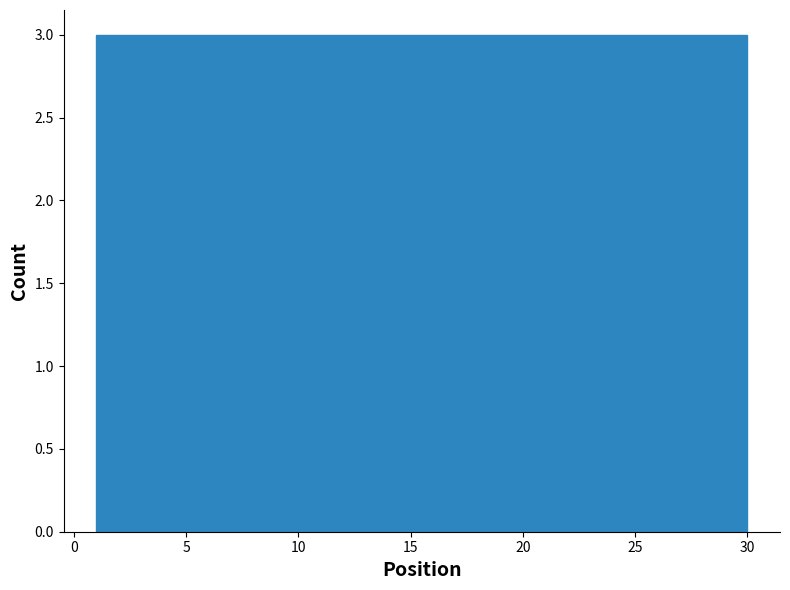

Reading left to right, transcribe this chart: for each bar, give the range it covers on the x-axis and its height. Neither the bar edges nor the heights are printed on the chart, so give them approximately, as read against the axes.

1.0 to 3.9: 3
3.9 to 6.8: 3
6.8 to 9.7: 3
9.7 to 12.6: 3
12.6 to 15.5: 3
15.5 to 18.4: 3
18.4 to 21.3: 3
21.3 to 24.2: 3
24.2 to 27.1: 3
27.1 to 30.0: 3